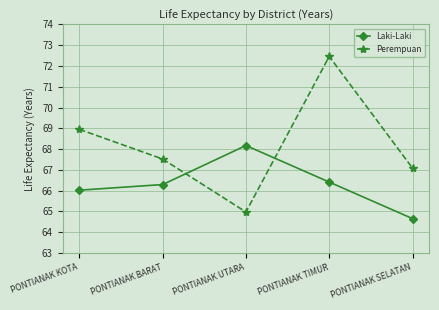

Is this an area chart (filled region under the line)?

No